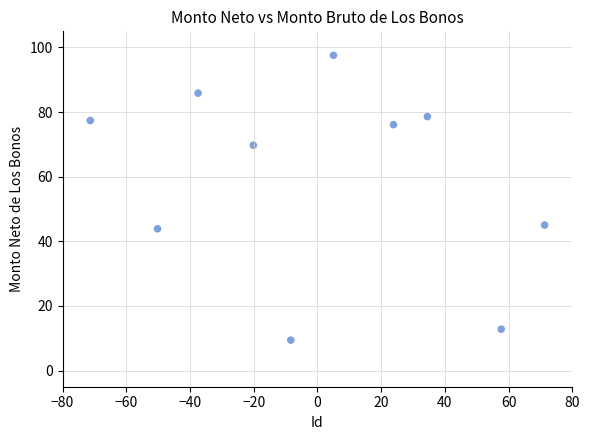

What is the average X value?

0.5